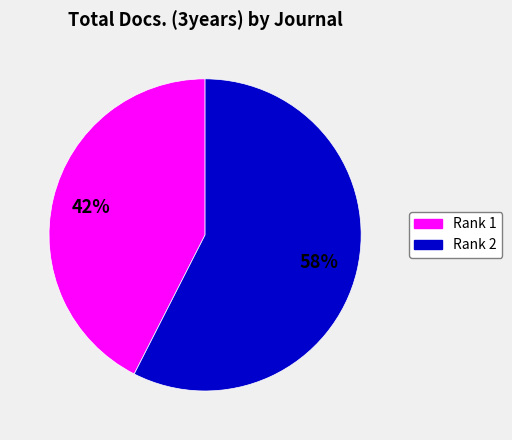

To the nearest percent, what is the average slice percentage?

50%